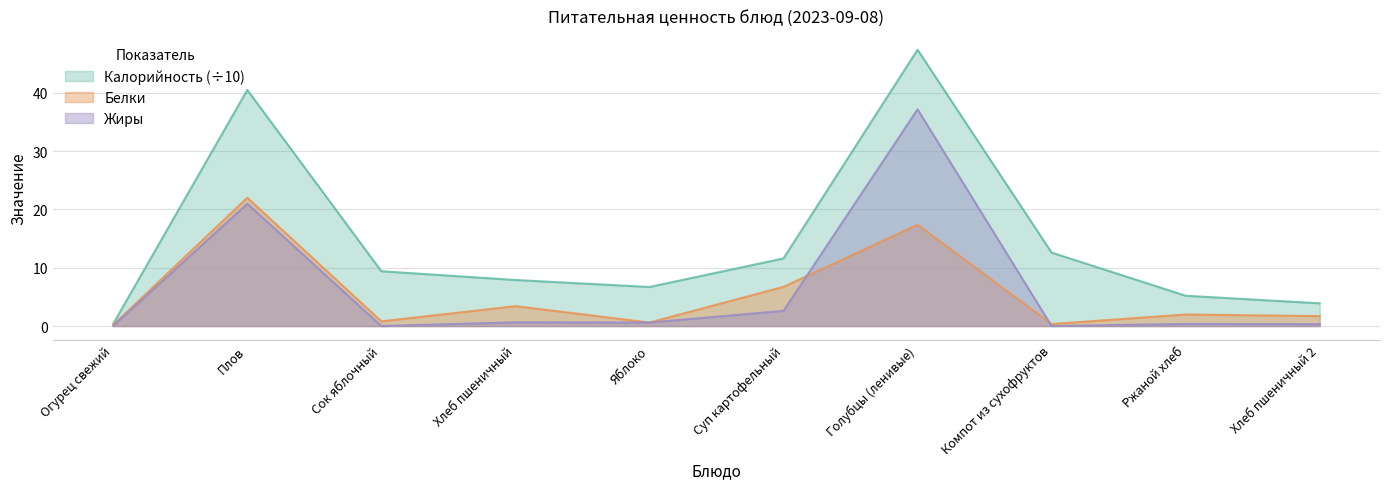

Does the chart display data point markers on the line(s)?

No